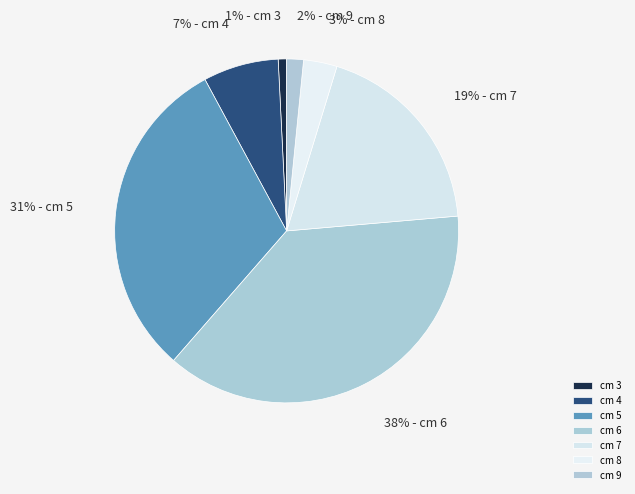

How many slices are in this pie chart?

7